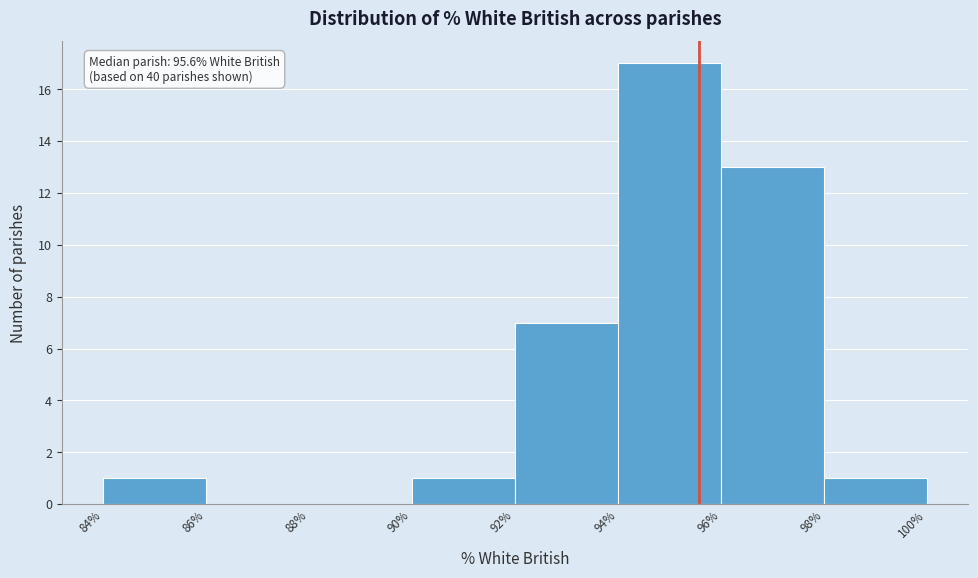

Over which range of the x-axis is the bar tallest?

94% to 96%